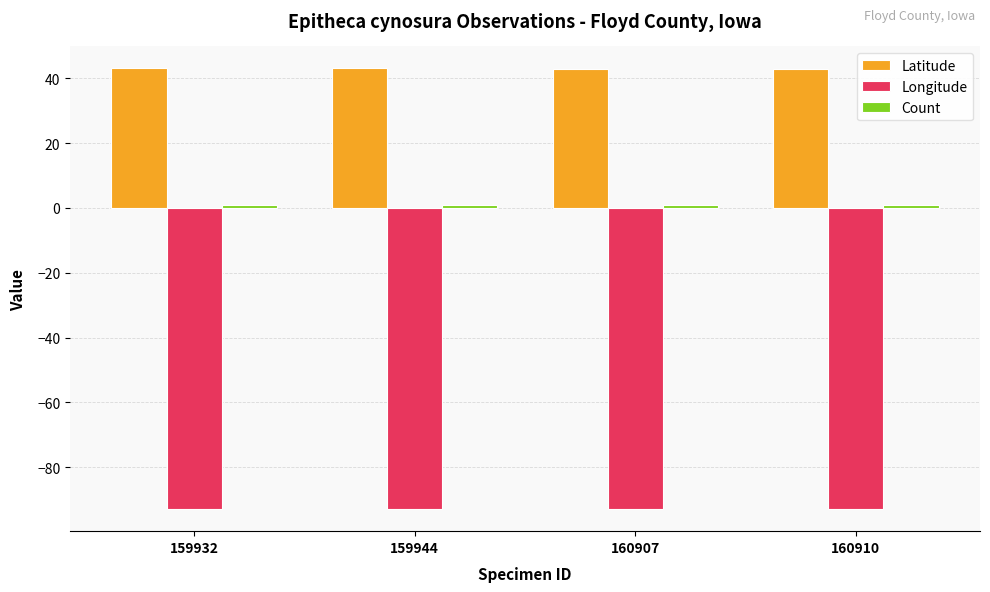

What is the smallest value displayed?

-93.0